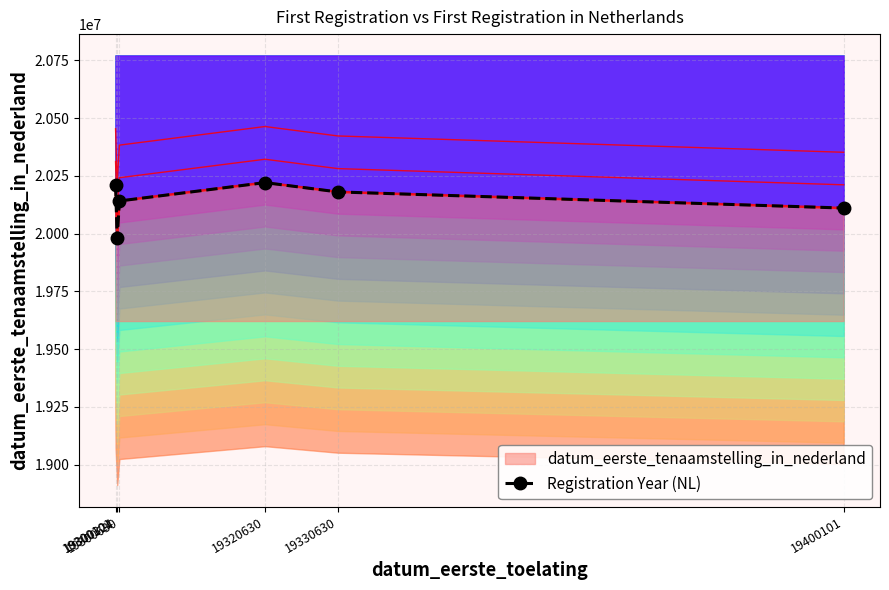

How many lines are shown in the chart?

1